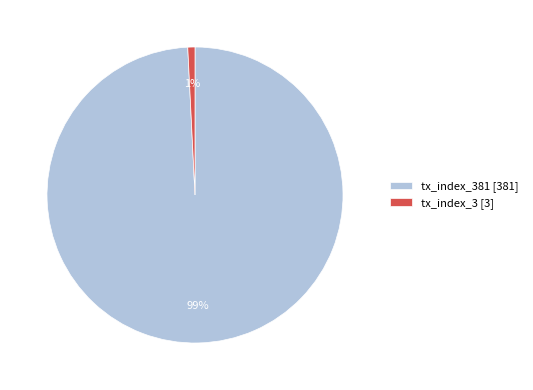

To the nearest percent, what is the combined percentage of tx_index_381 [381] and tx_index_3 [3]?

100%